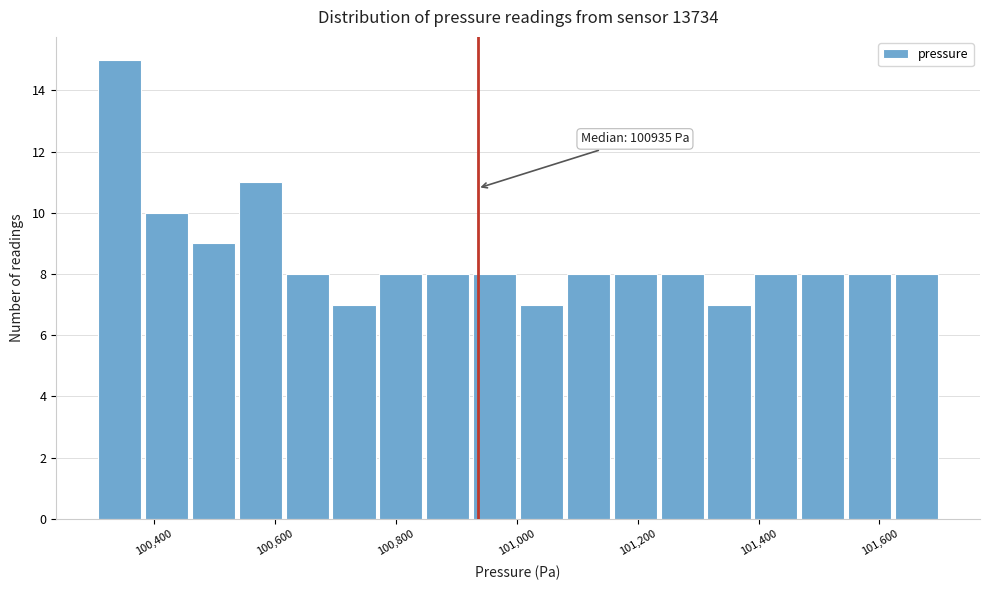

Read against the x-axis, roughly where is the centre of the tallest bar?

100340